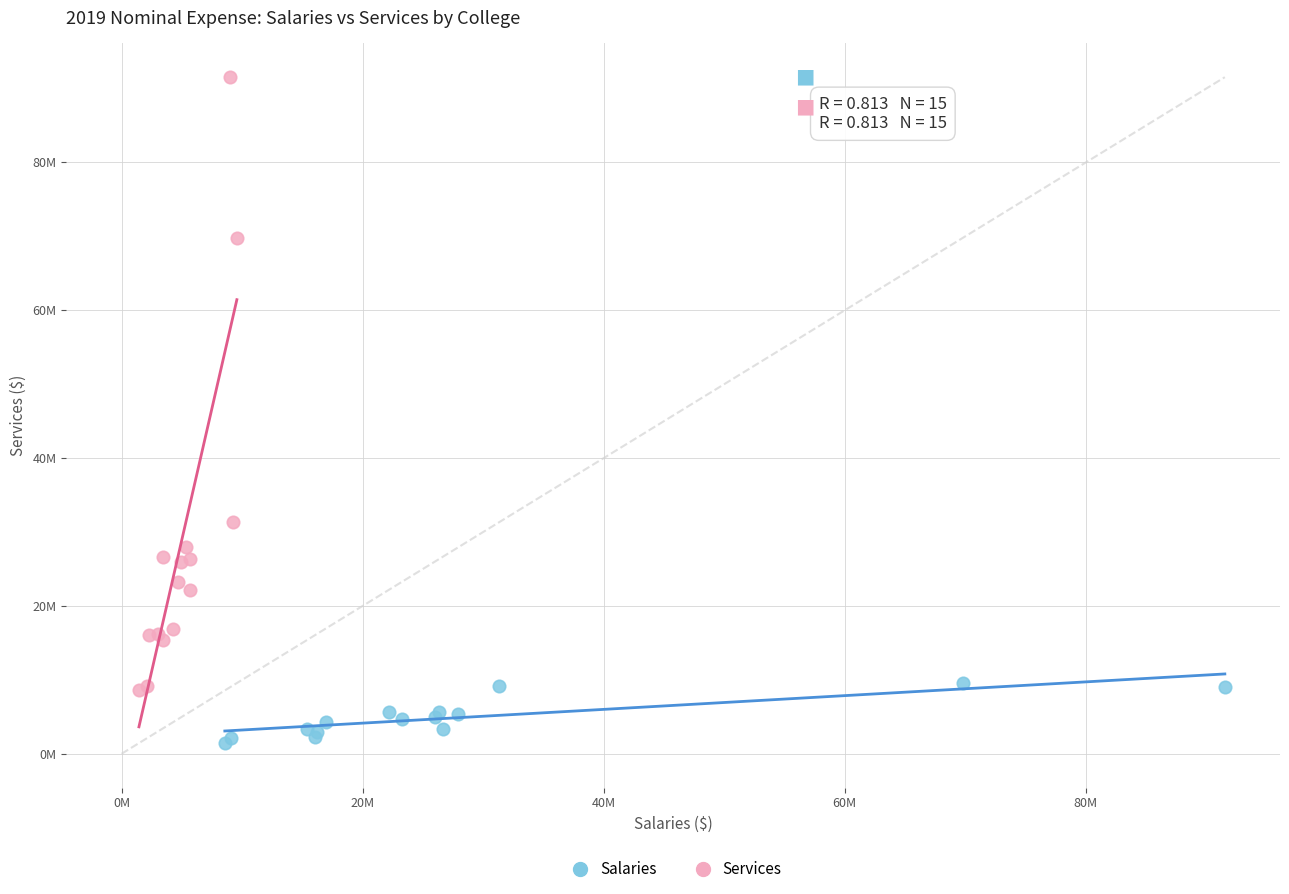

Which series has the widest spread of Y values?

Services